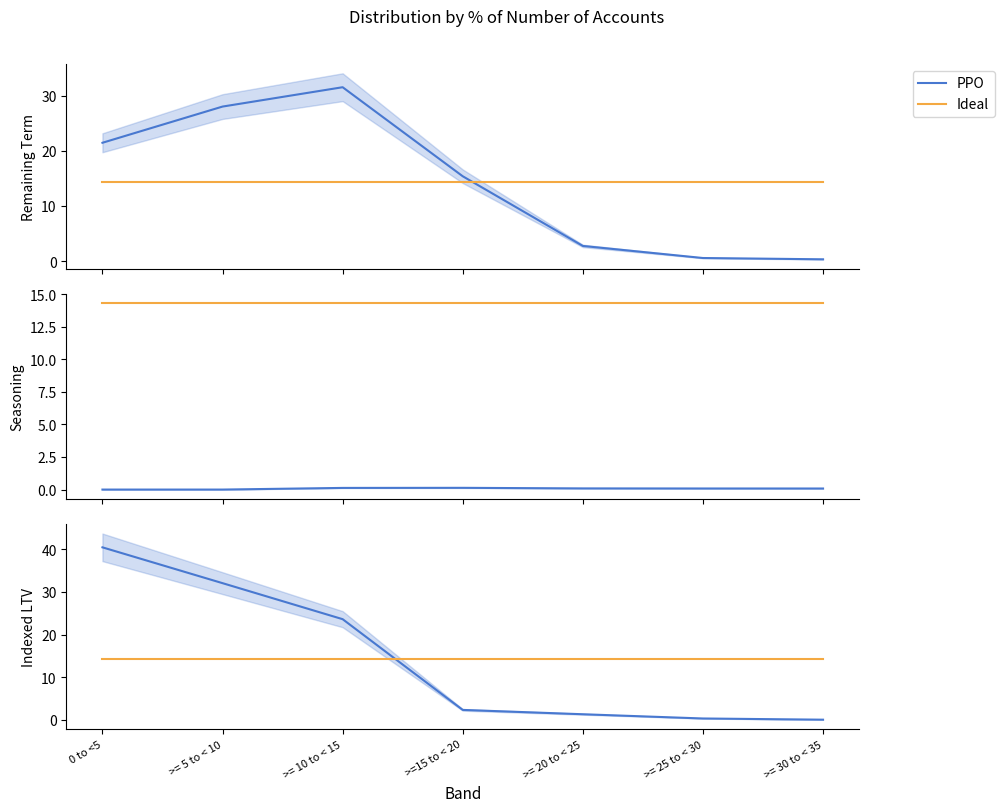

What are all the series names shown in the legend?

PPO, Ideal